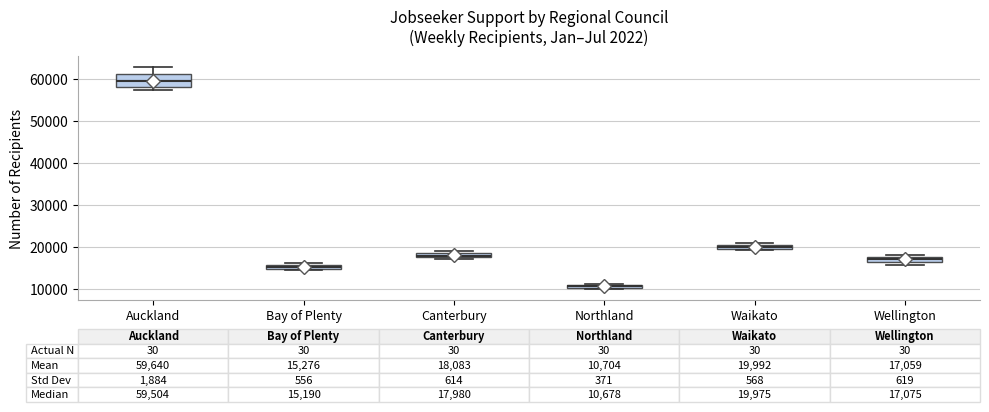

Which box's median line is the highest?

Auckland